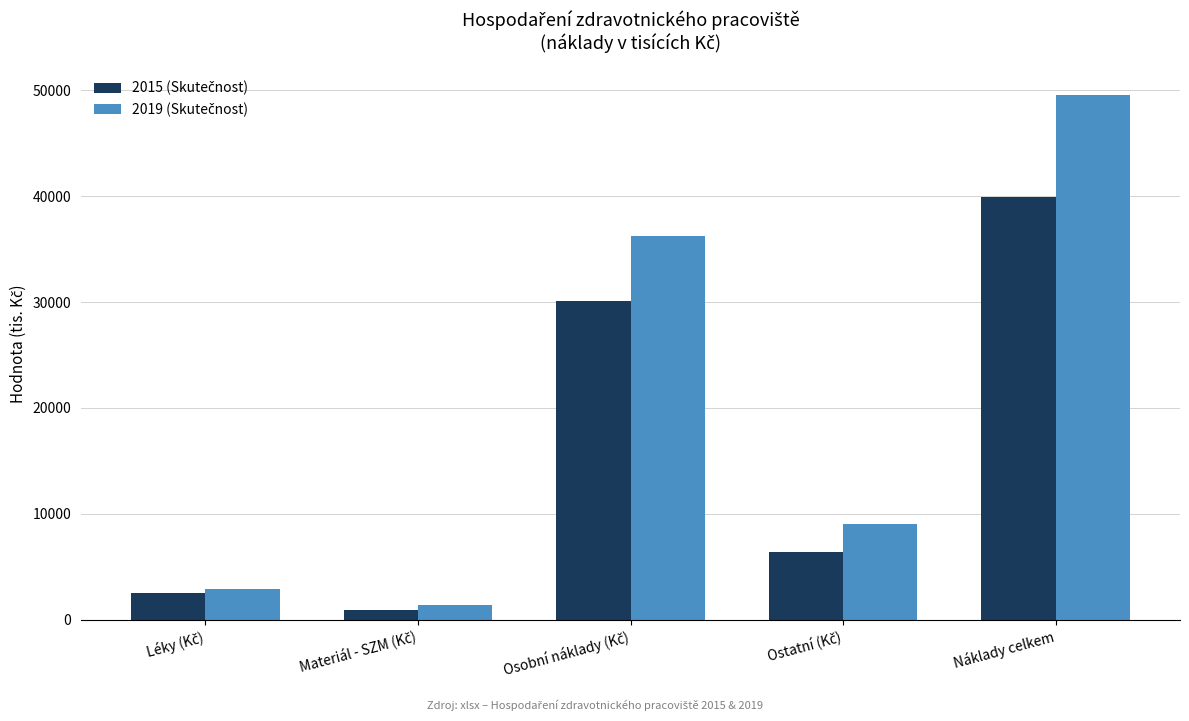

What is the greatest value displayed?

49578.0